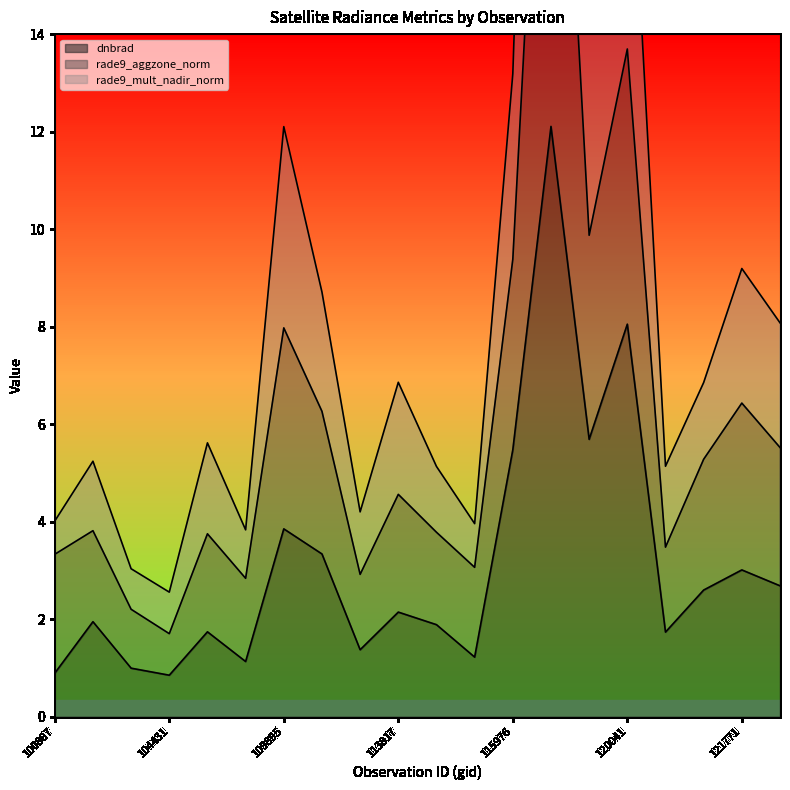

What is the highest value of the dnbrad series?

12.1